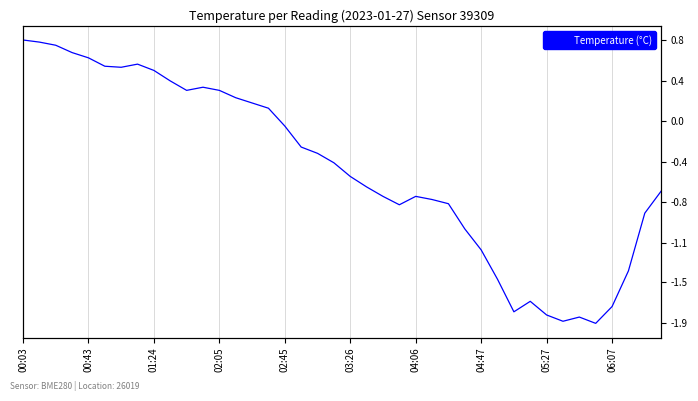

What is the change in value from 00:03 to 25?

-1.5